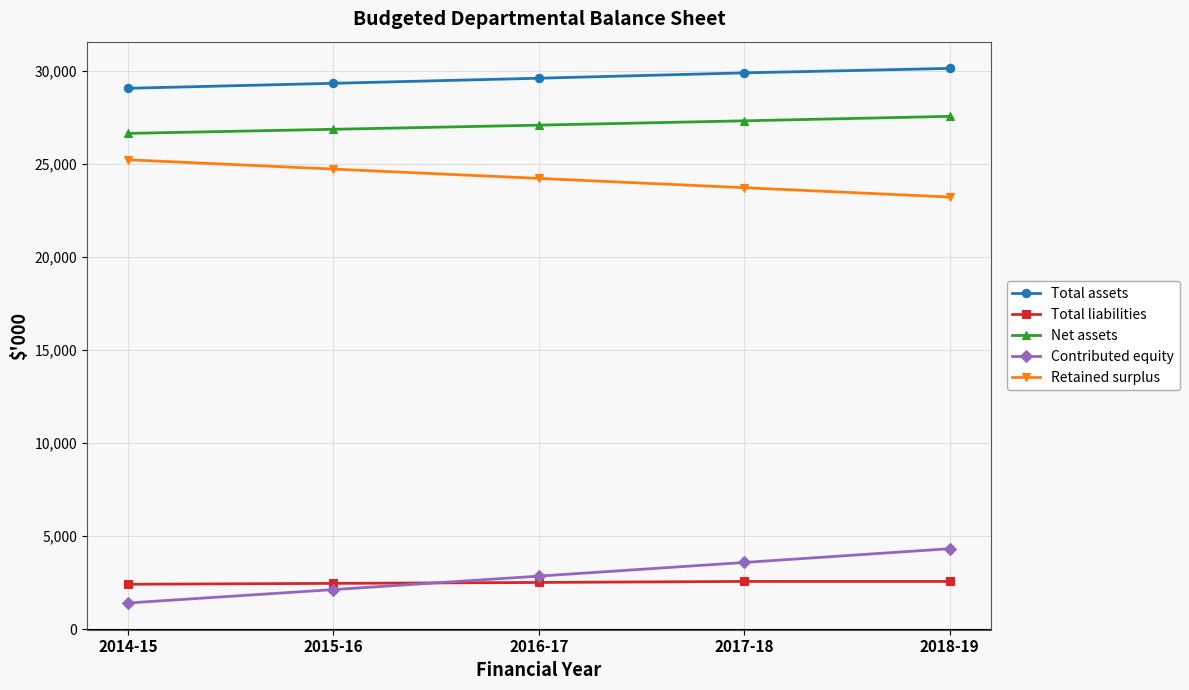

Which series has the widest spread of values?

Contributed equity